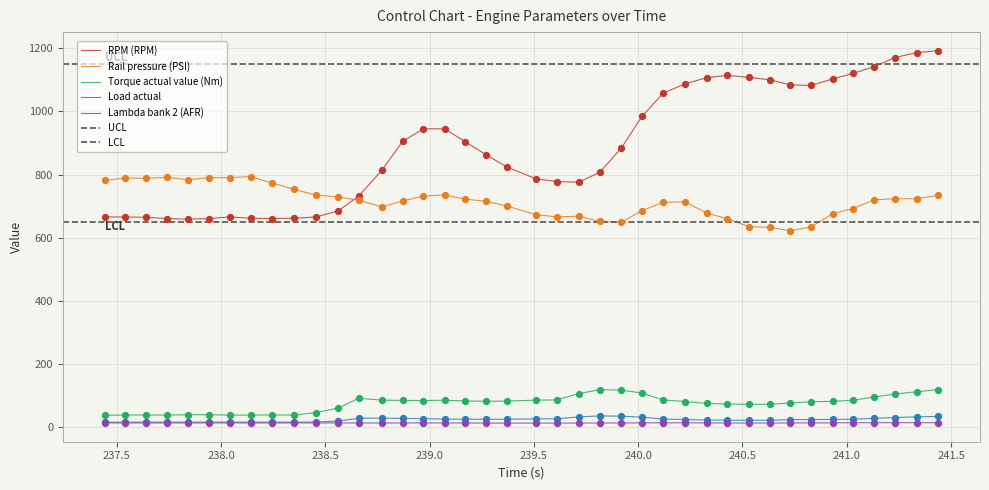

True or false: Load actual and RPM (RPM) cross at least once.

False